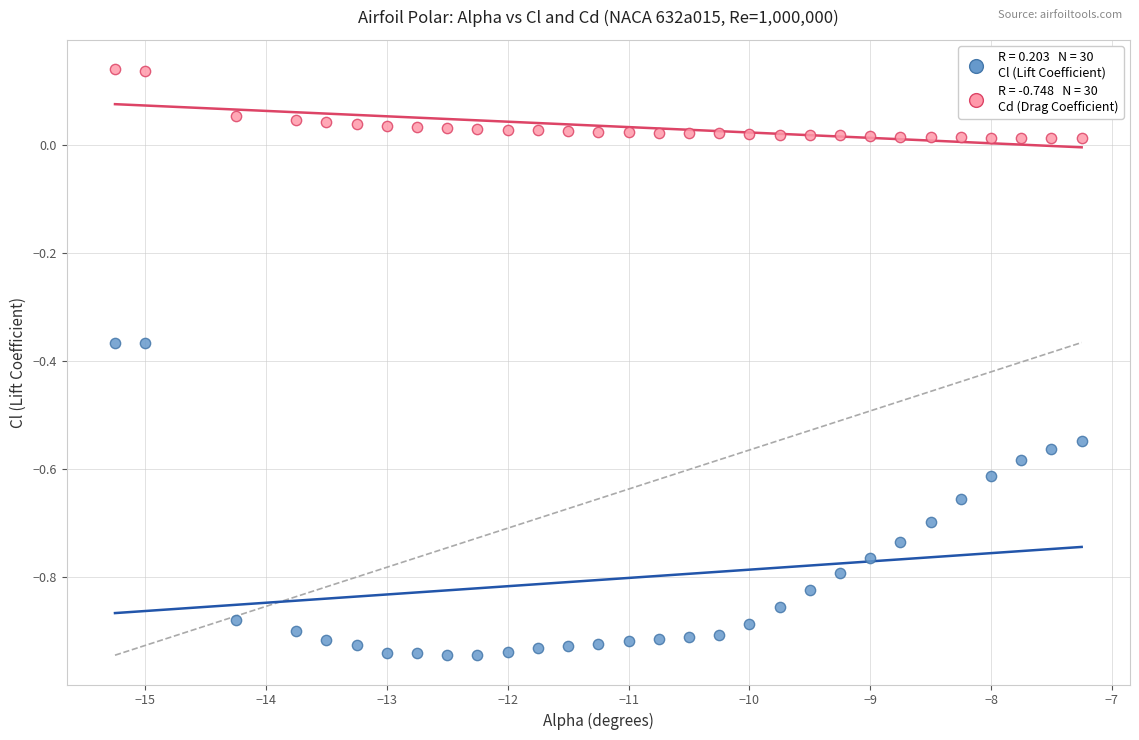

Across all data points, what is the range of X values (max minus min)?

8.0